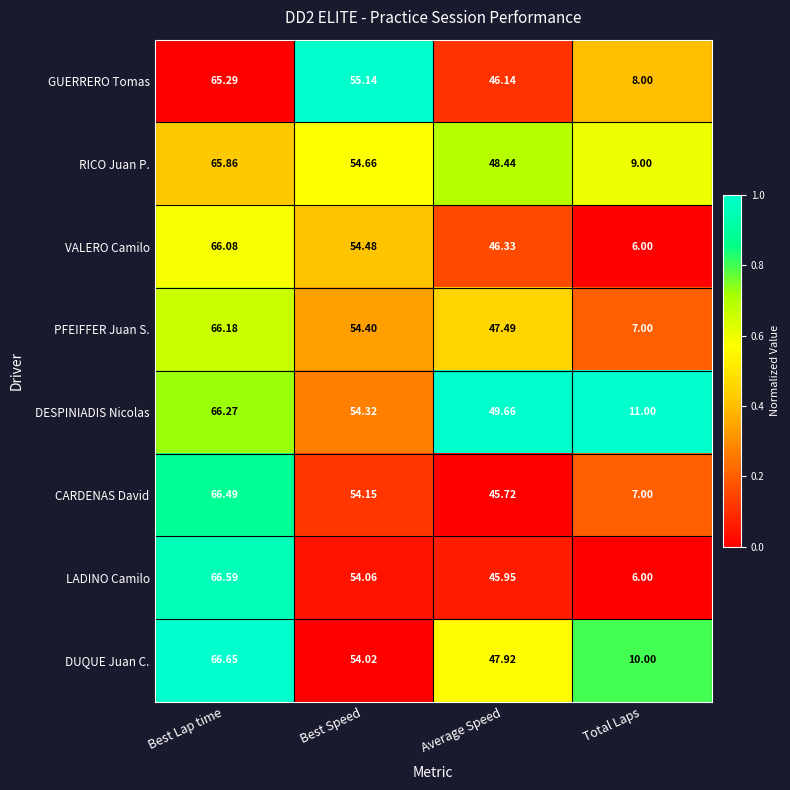

Rank the series by their maximum value, from highest to lowest.

DUQUE Juan C., LADINO Camilo, CARDENAS David, DESPINIADIS Nicolas, PFEIFFER Juan S., VALERO Camilo, RICO Juan P., GUERRERO Tomas